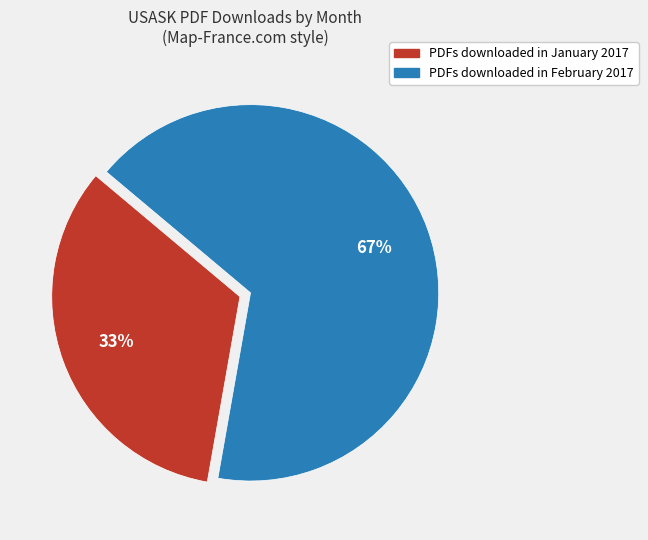

Is there any slice that represents more than half of the pie?

Yes